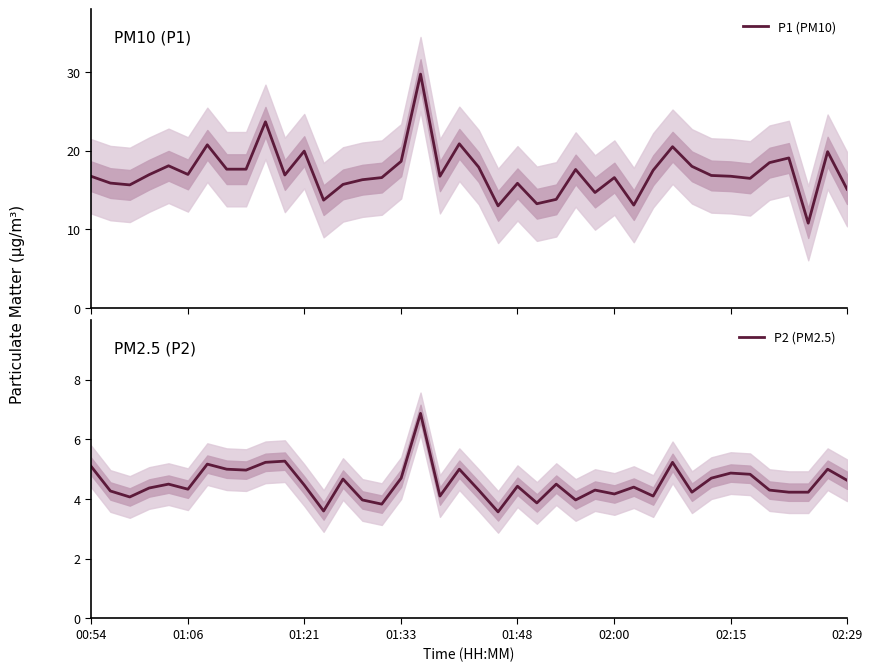

What is the approximate value of P1 (PM10) at 24?

13.8